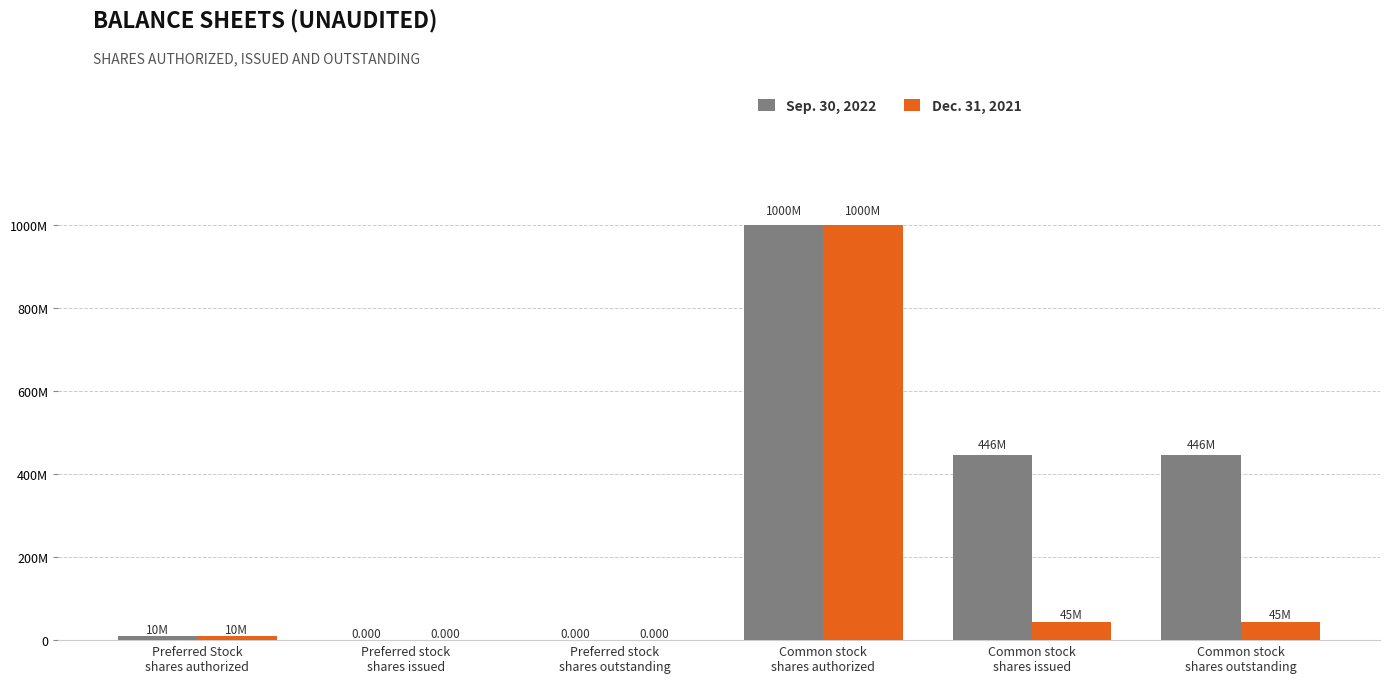

What is the sum of the Dec. 31, 2021 values at Common stock
shares outstanding and Preferred stock
shares issued?

44550000